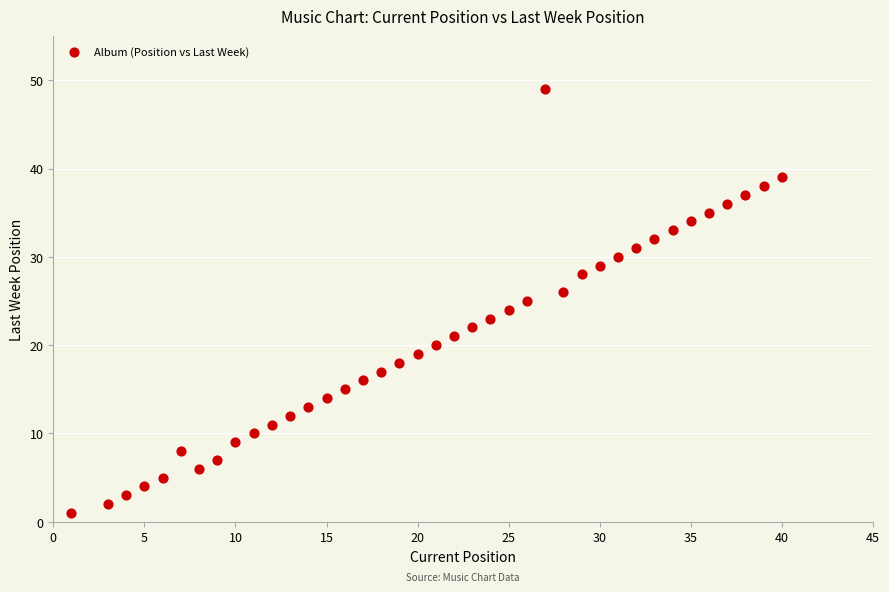

What is the range of Y values (max minus min)?

48